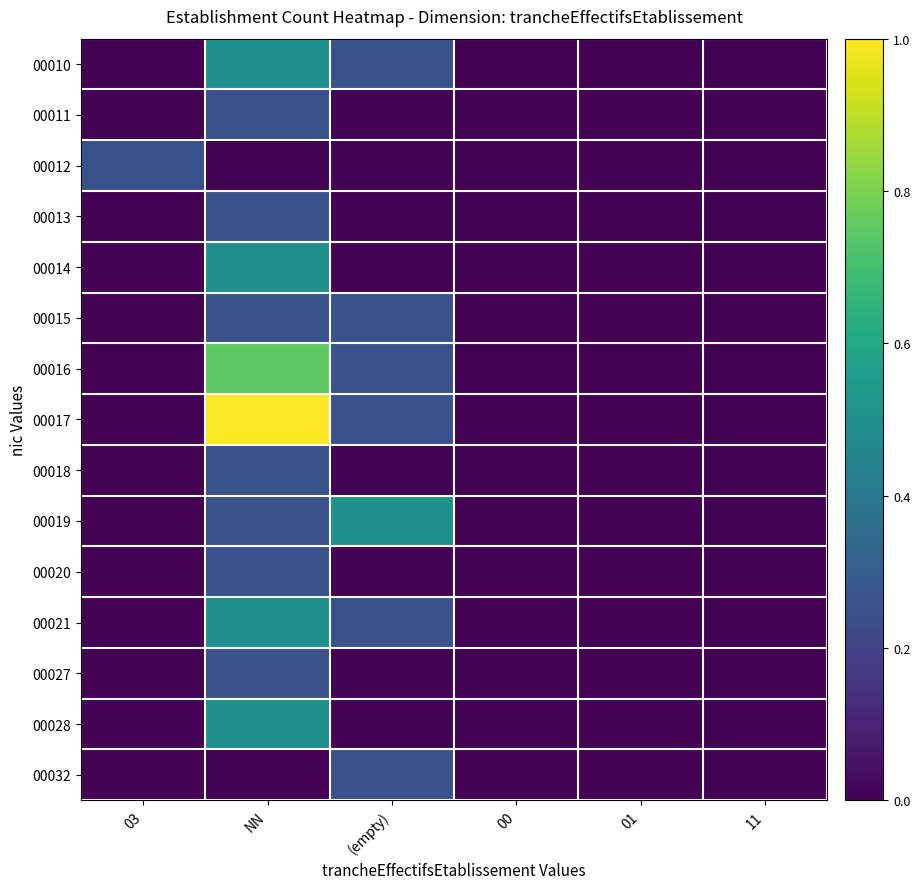

What is the maximum value shown in the chart?

1.0